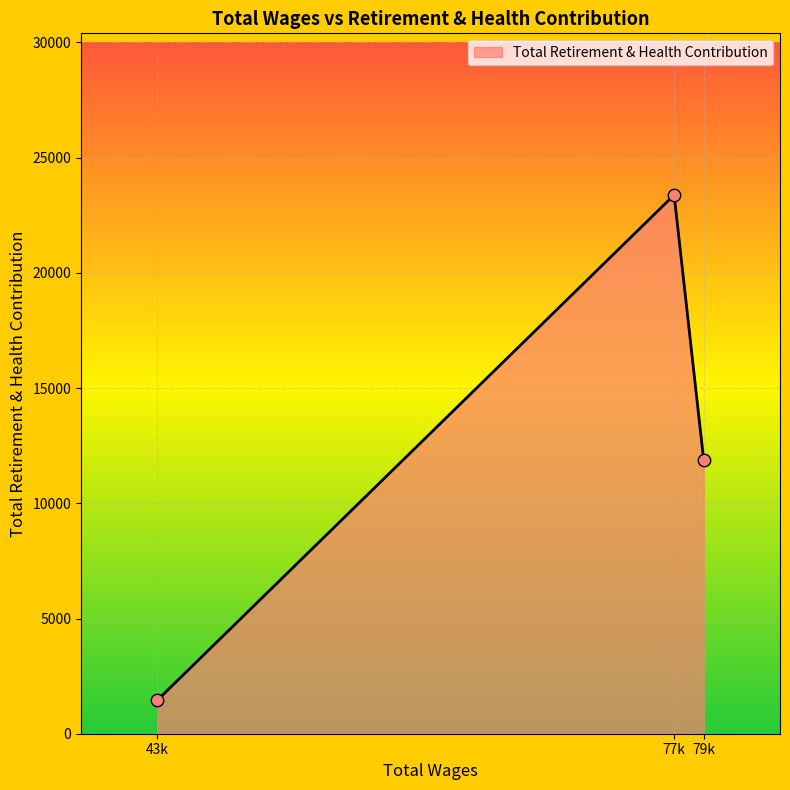

Approximately how many times larger is the value at 79k compared to 77k?

0.5